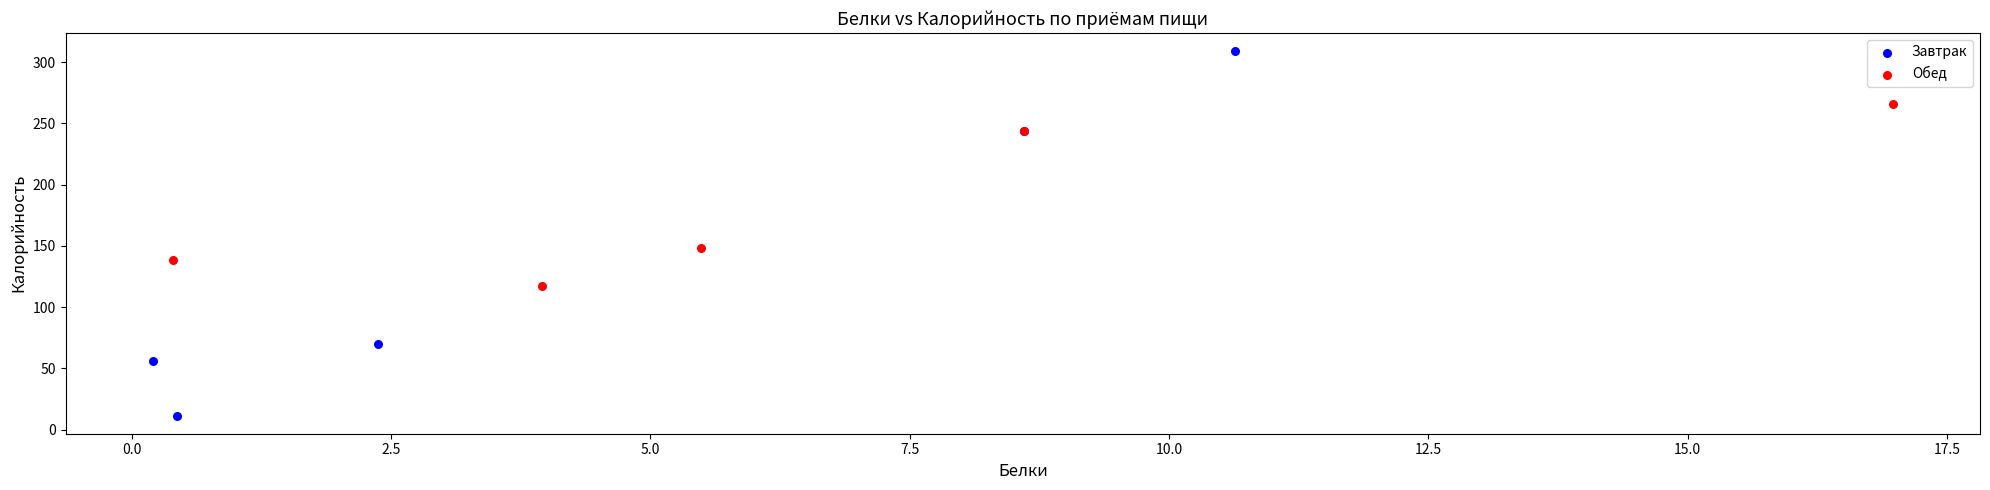

Which series has the largest Y range (max minus min)?

Завтрак